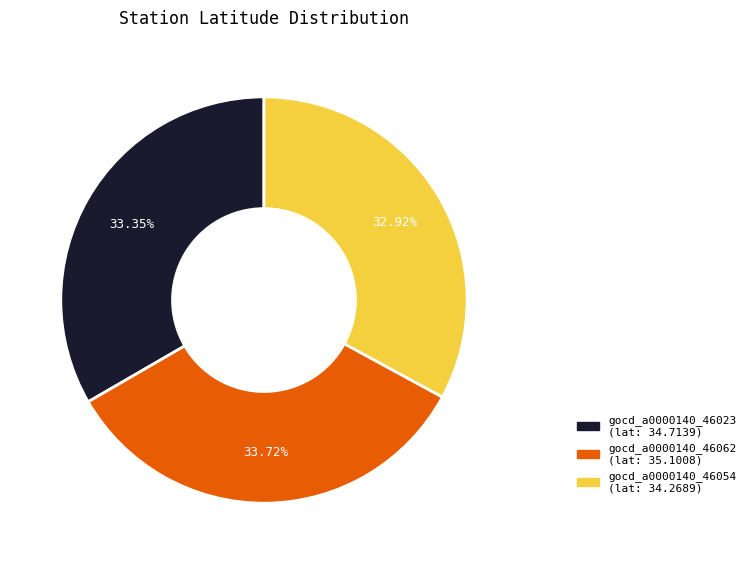

To the nearest percent, what is the combined percentage of gocd_a0000140_46062 and gocd_a0000140_46023?

67%